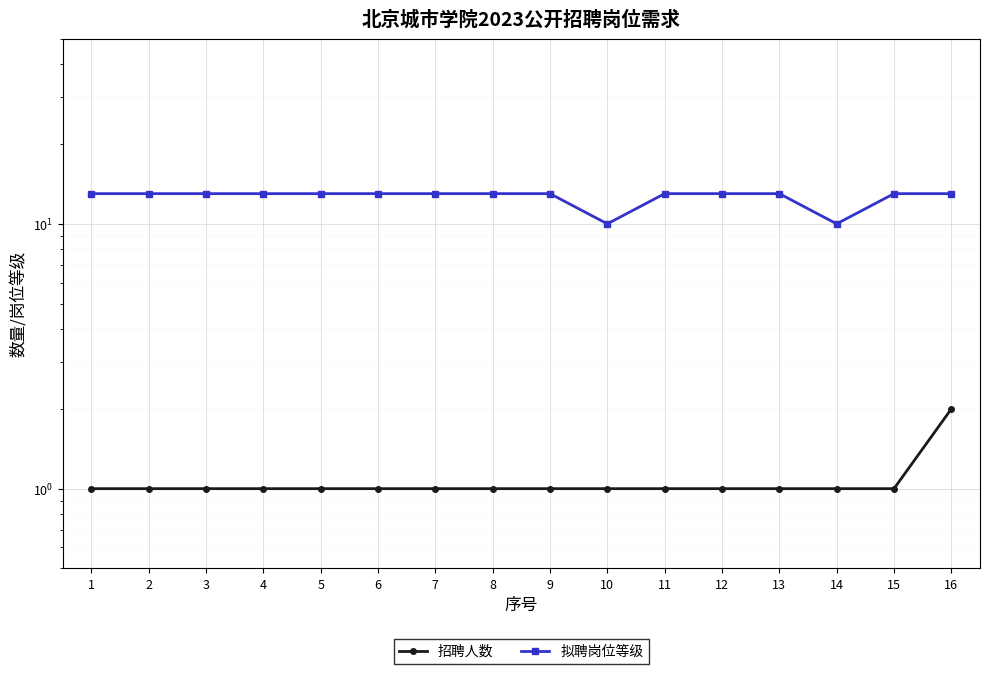

True or false: 拟聘岗位等级 and 招聘人数 cross at least once.

False